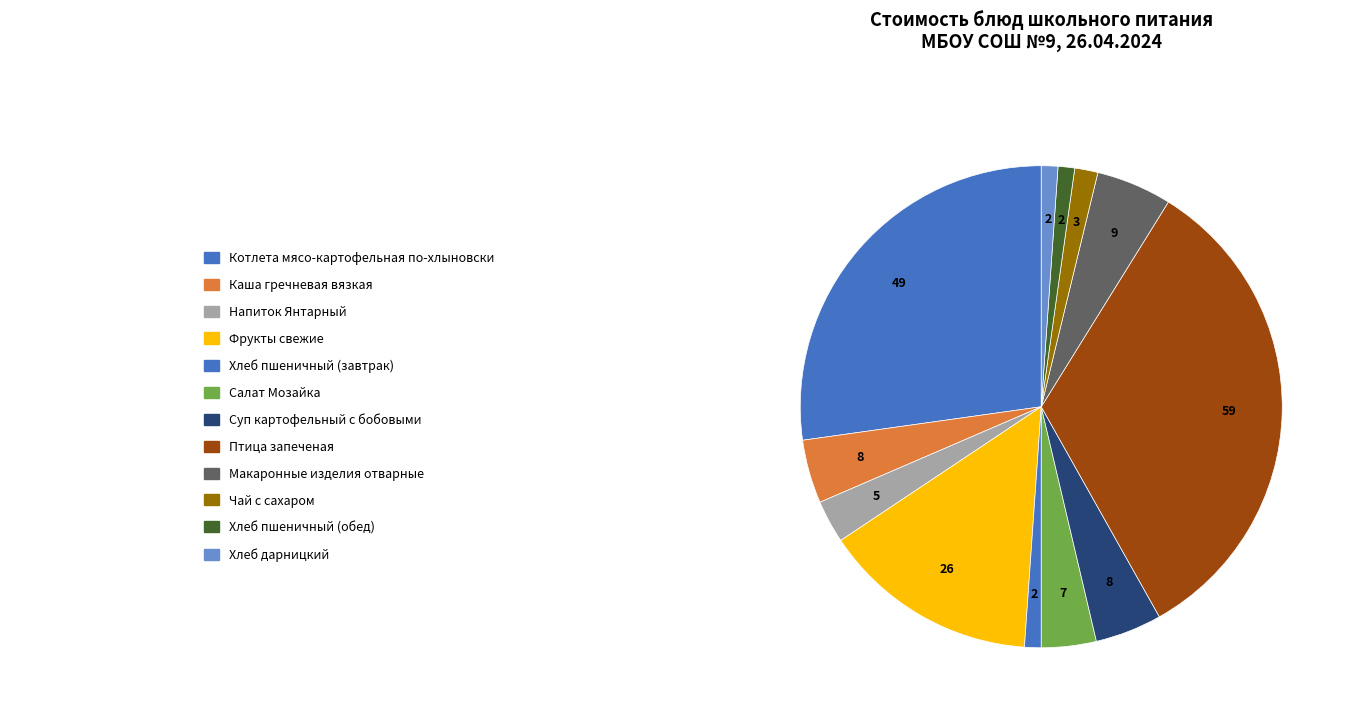

How many slices are in this pie chart?

12